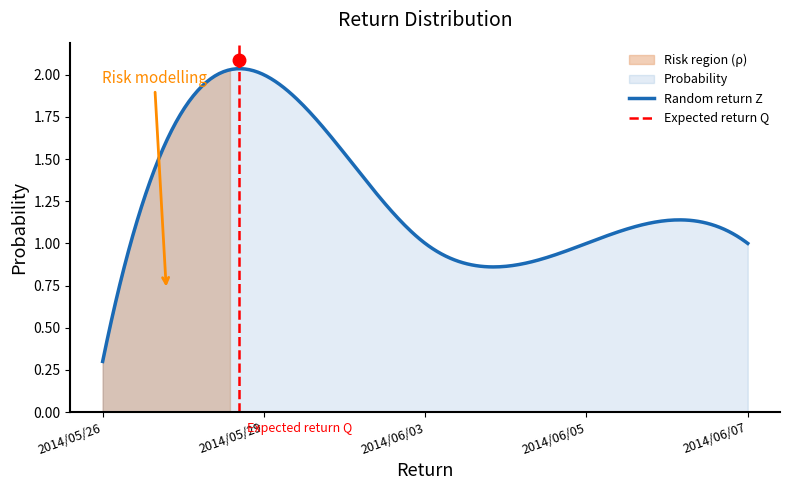

List the labels in order of value, smallest first.

2014/05/26, 2014/06/03, 2014/06/05, 2014/06/07, 2014/05/29